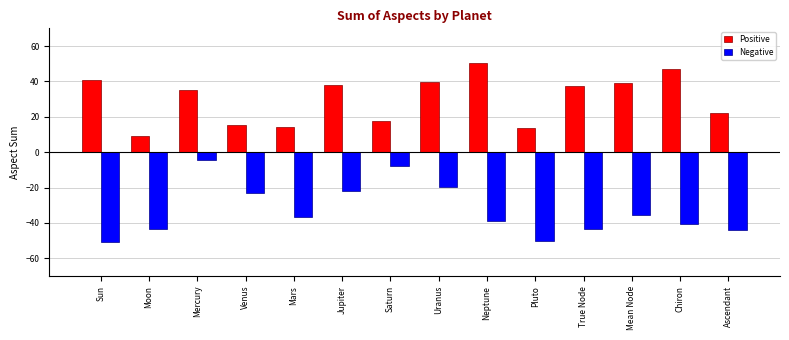

Which series has the largest range (max minus min)?

Negative